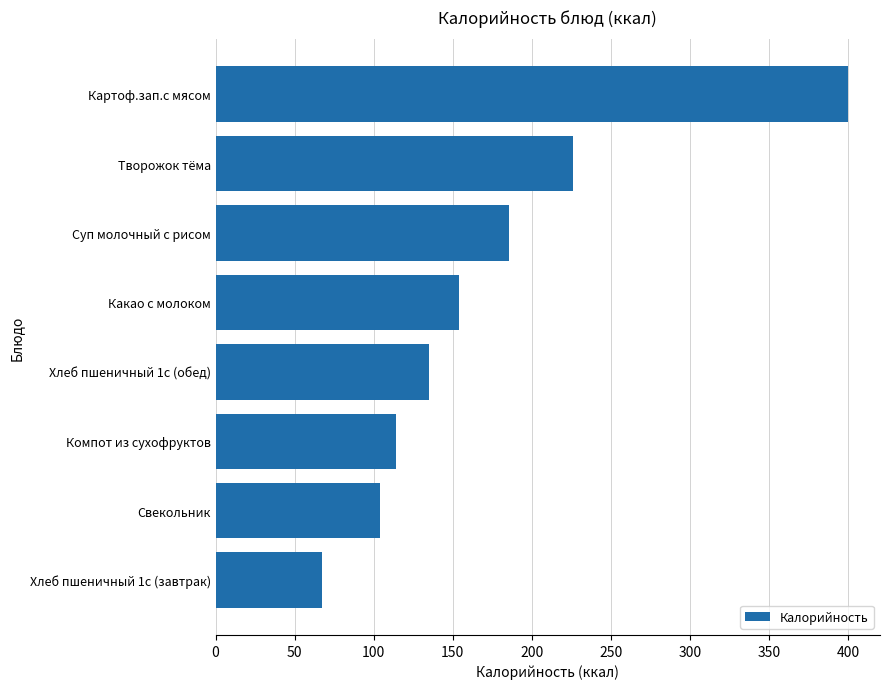

Rank the categories by value from highest to lowest.

Картоф.зап.с мясом, Творожок тёма, Суп молочный с рисом, Какао с молоком, Хлеб пшеничный 1с (обед), Компот из сухофруктов, Свекольник, Хлеб пшеничный 1с (завтрак)